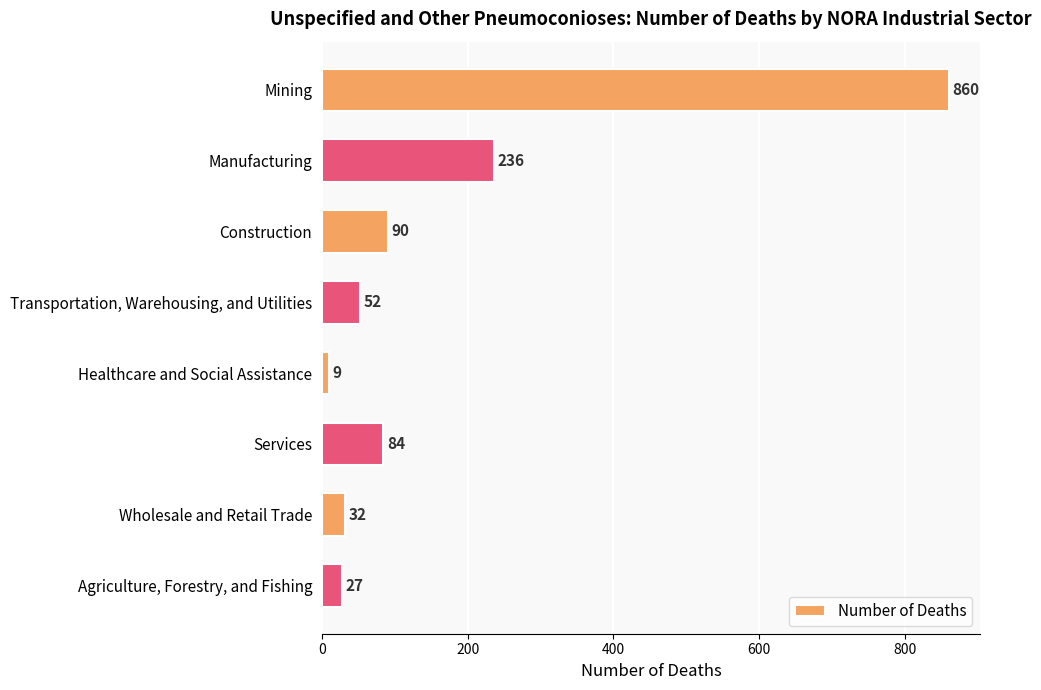

What is the label of the 4th bar from the bottom?

Healthcare and Social Assistance